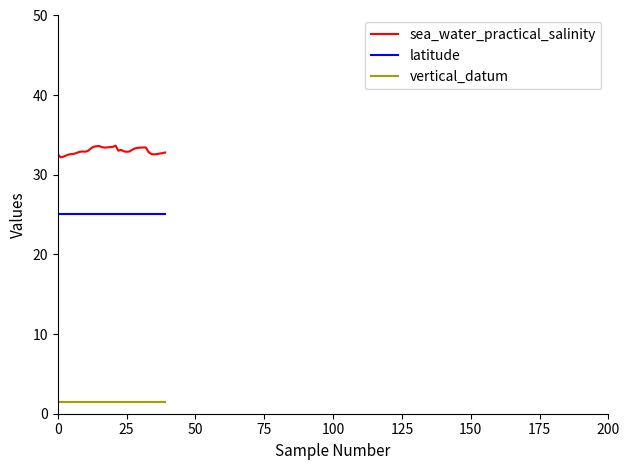

True or false: sea_water_practical_salinity and latitude intersect in this chart.

False